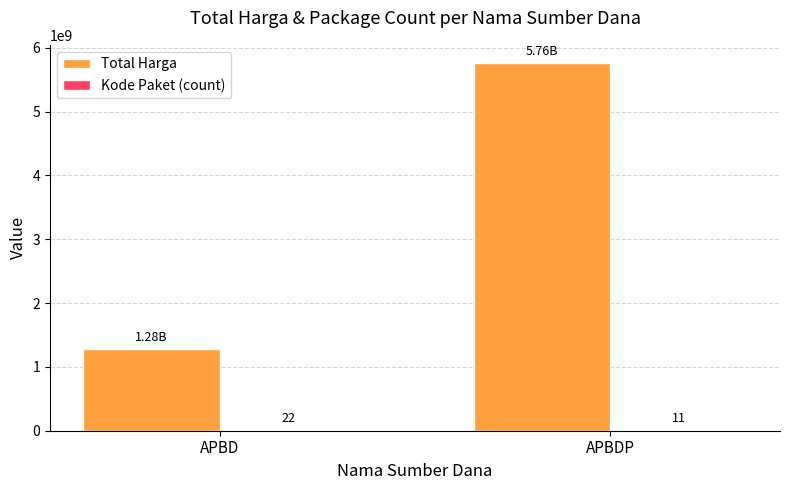

What is the sum of all Total Harga values?

7035594985